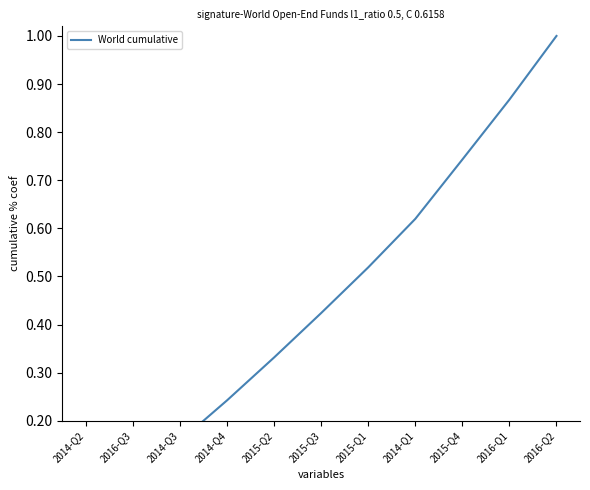

Which label corresponds to the largest value in the chart?

2016-Q2